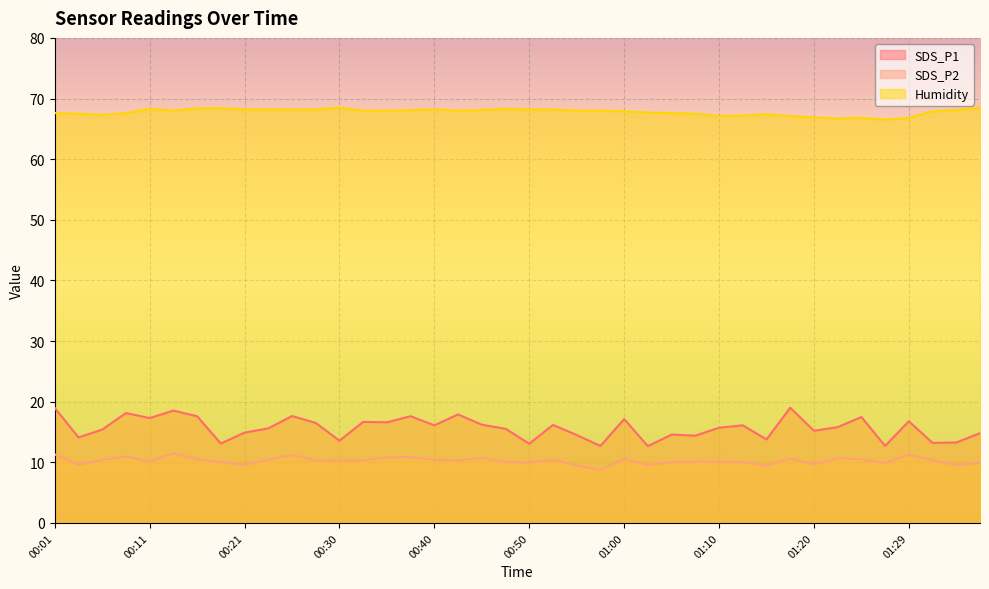

True or false: Humidity and SDS_P2 intersect in this chart.

False